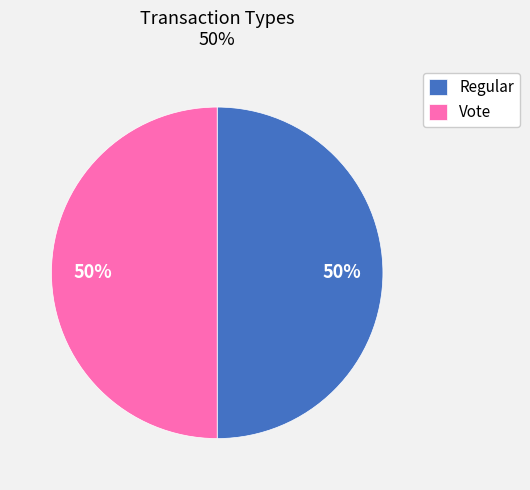

Count the number of slices in the pie.

2